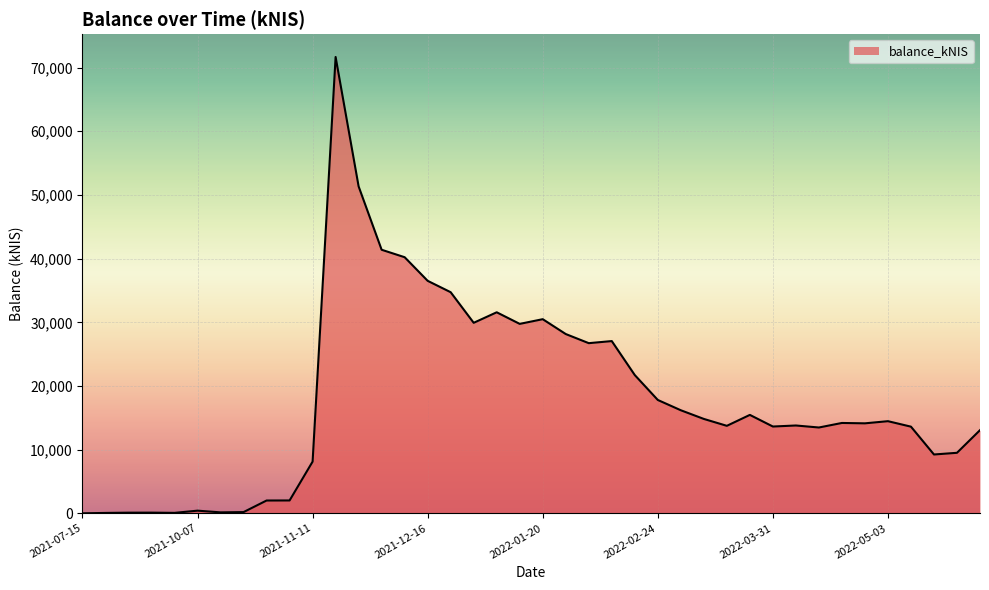

What is the greatest value displayed?

71671.9